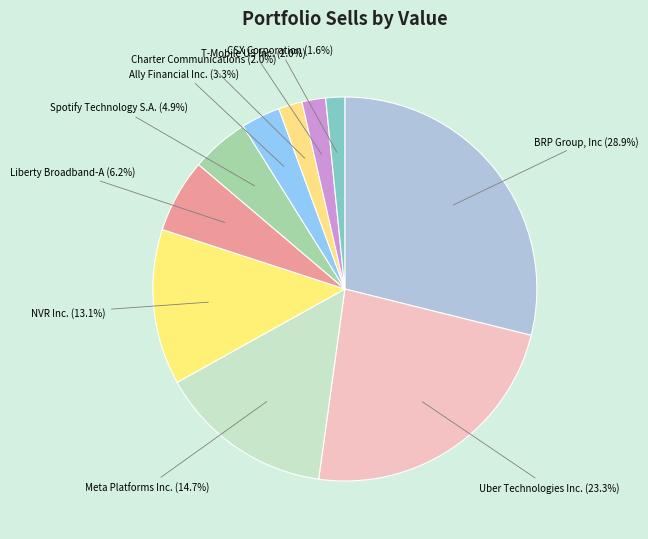

How many segments does this pie chart have?

10